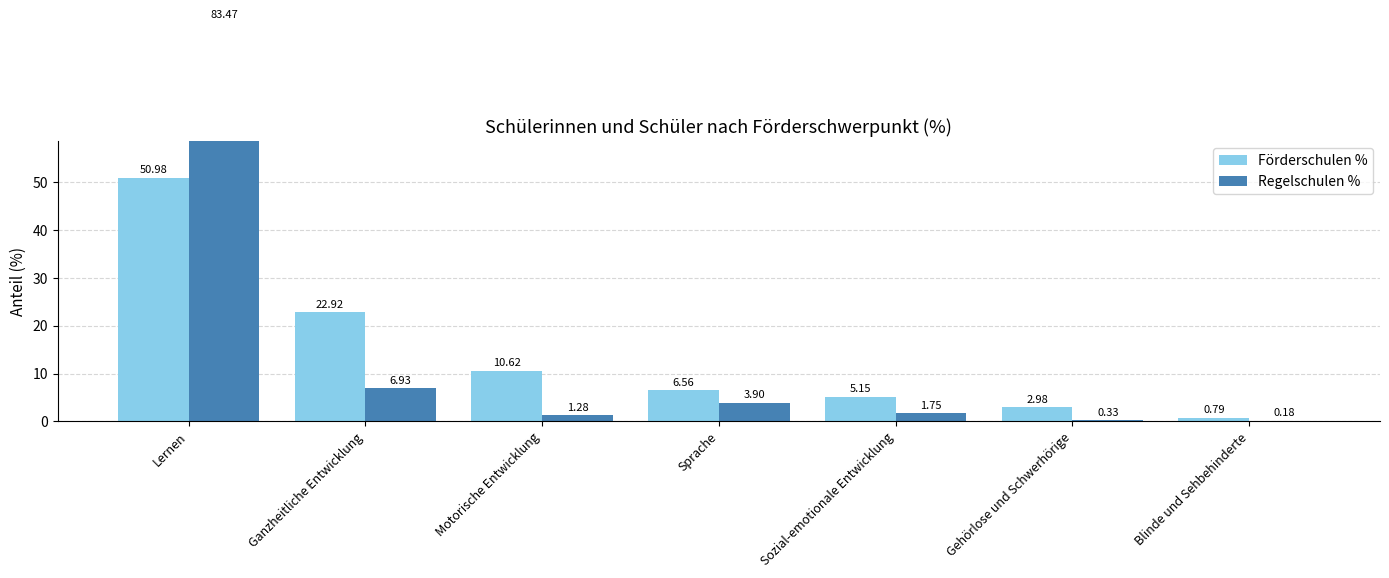

What is the value of the Regelschulen % bar at the 2nd from the left?

6.9